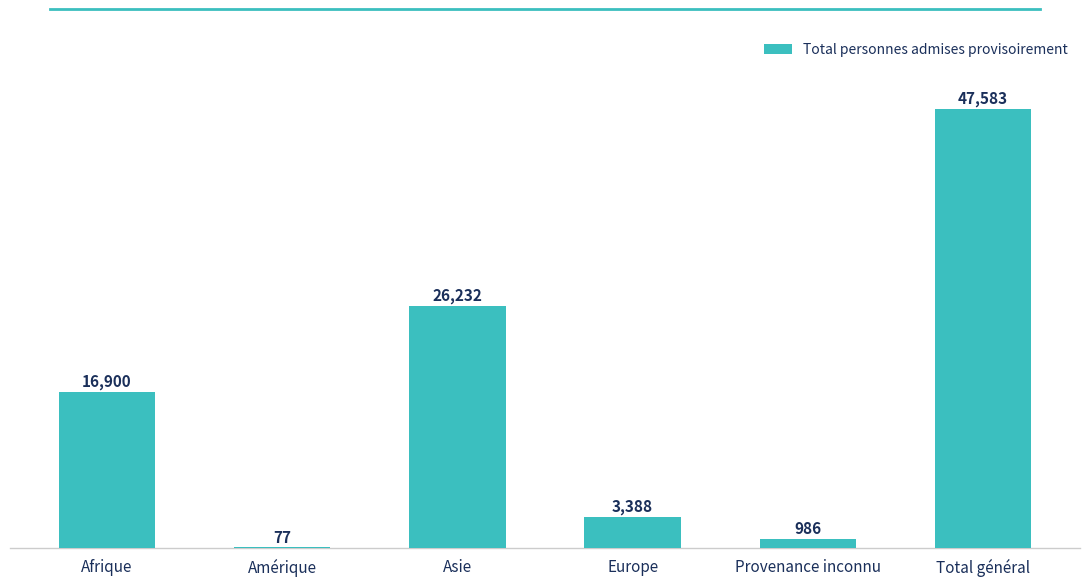

Reading left to right, transcribe all the data shown in this chart.

Afrique=16900	Amérique=77	Asie=26232	Europe=3388	Provenance inconnu=986	Total général=47583